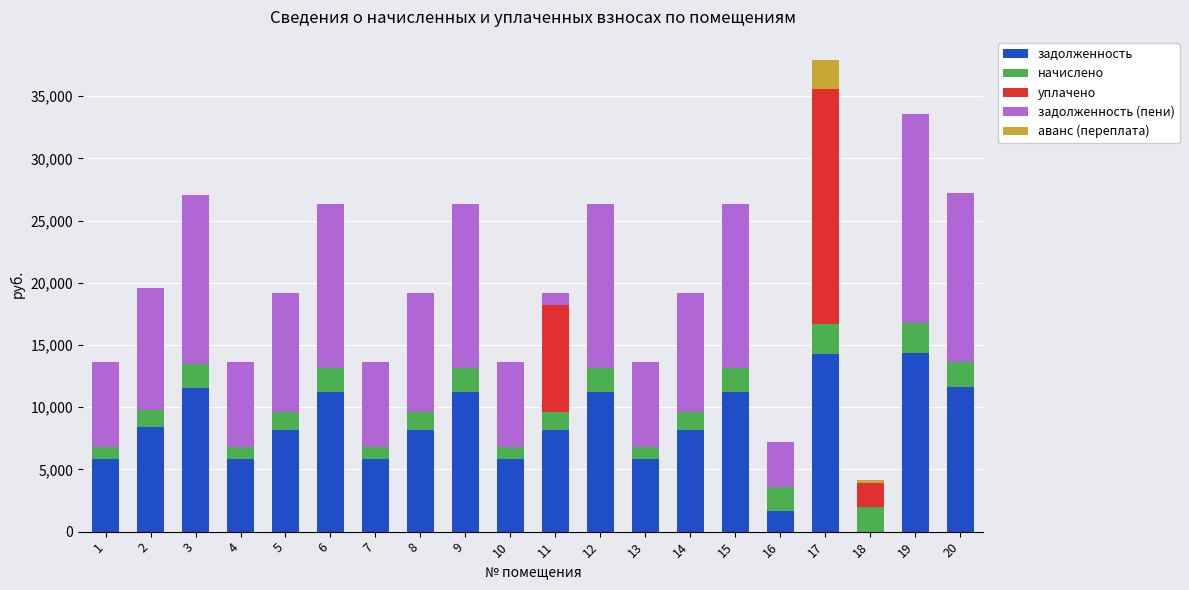

At which category is the sum across all series the highest?

17